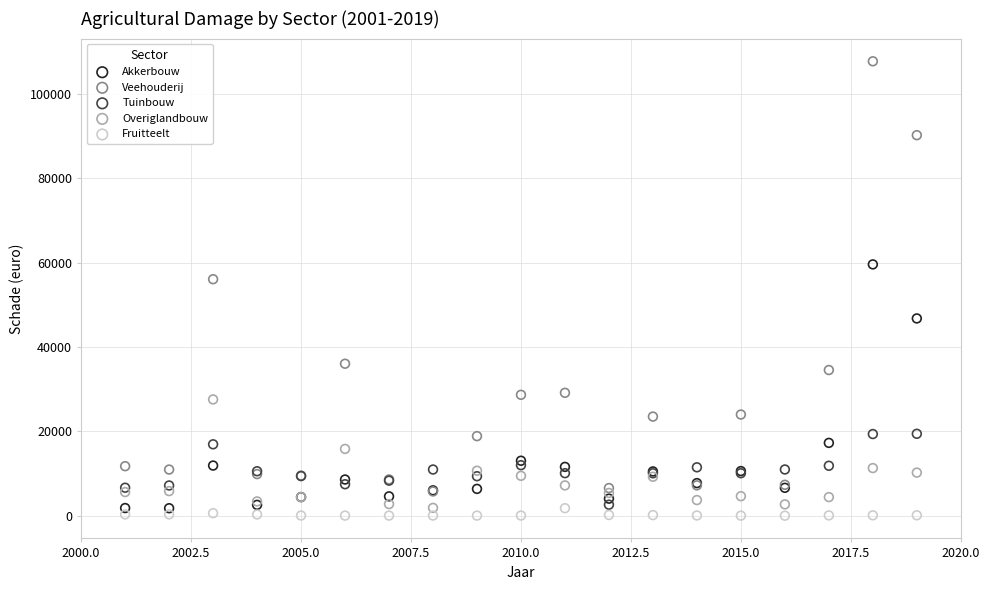

Which series reaches the maximum Y coordinate?

Veehouderij